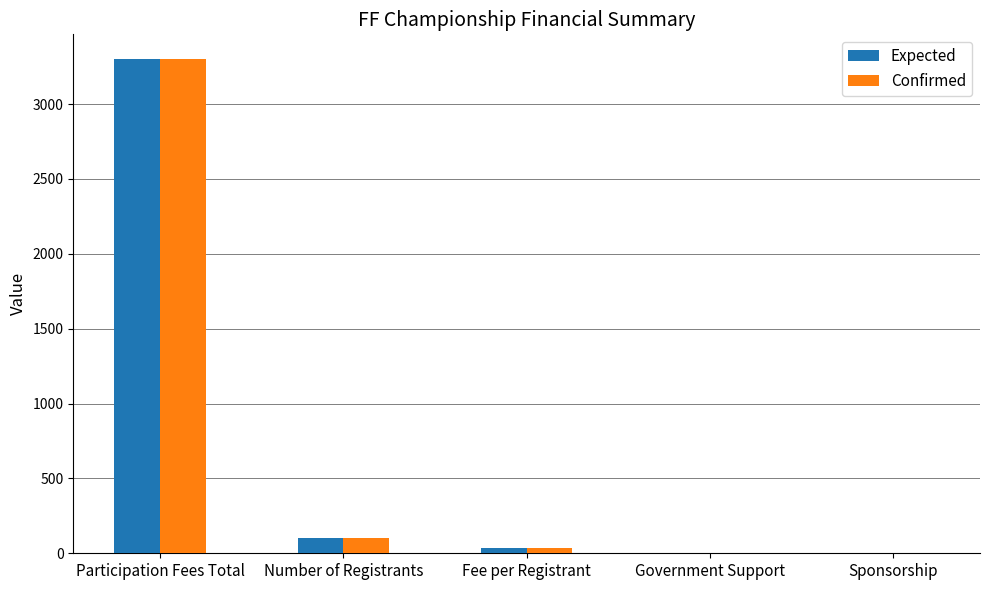

Which series changed the most between Participation Fees Total and Fee per Registrant?

Confirmed